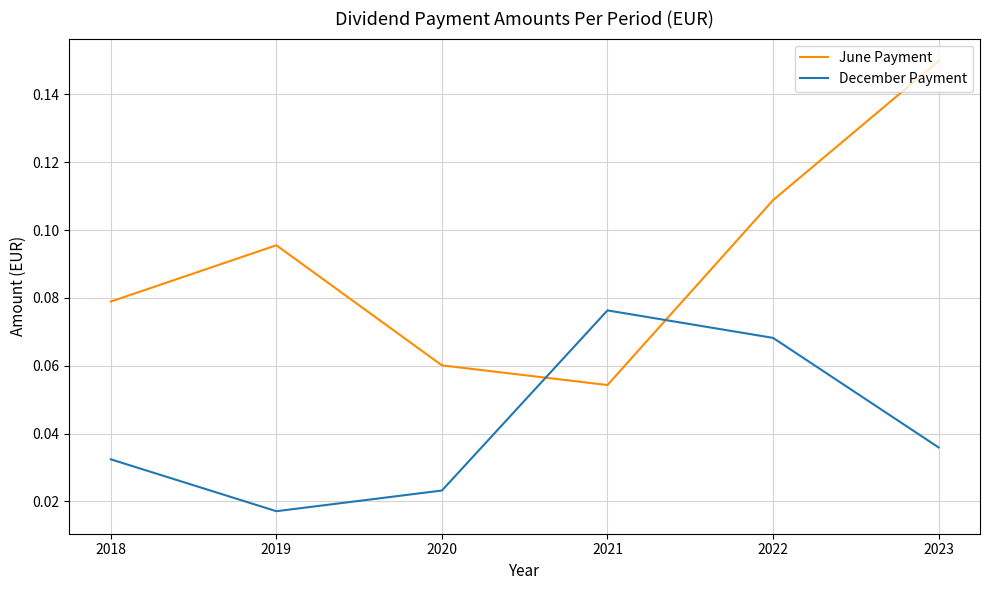

Which series ends up on top after the final intersection of December Payment and June Payment?

June Payment